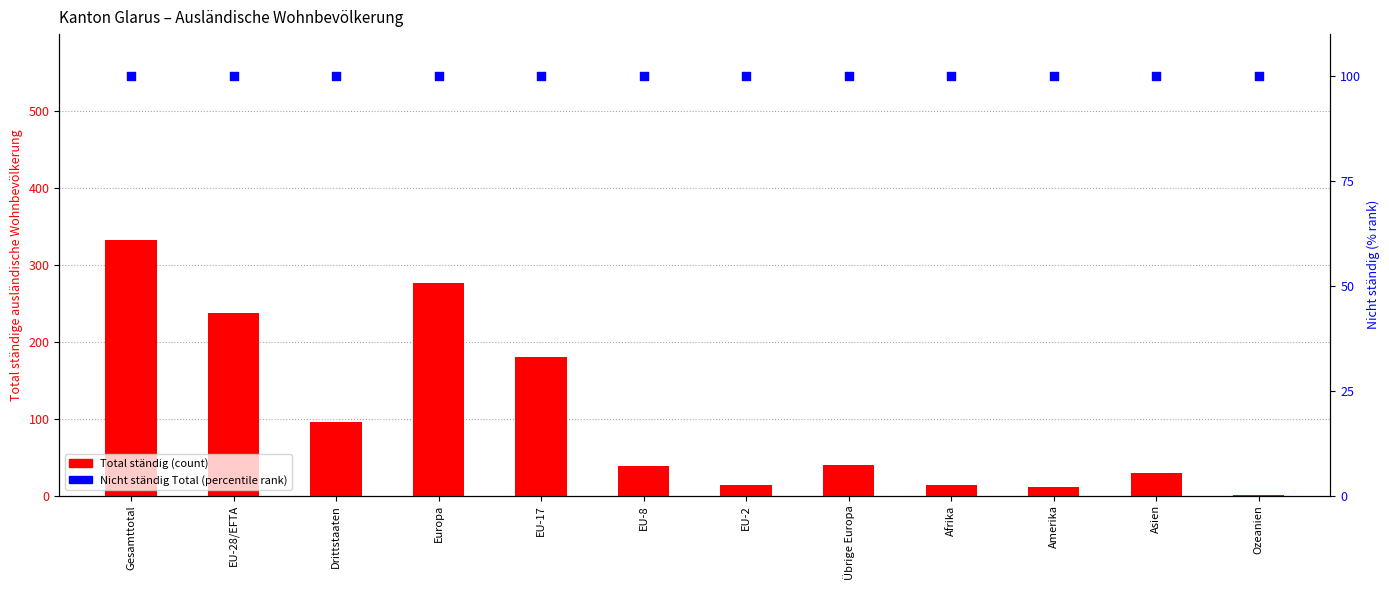

Which series reaches the minimum Y coordinate?

Total ständig